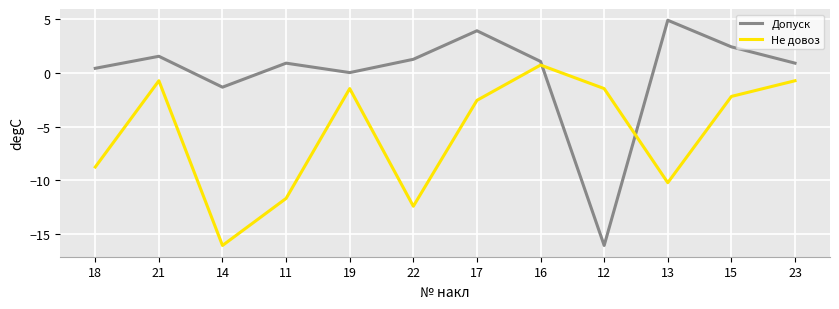

What is the difference between the highest and lowest values at 21?

2.3